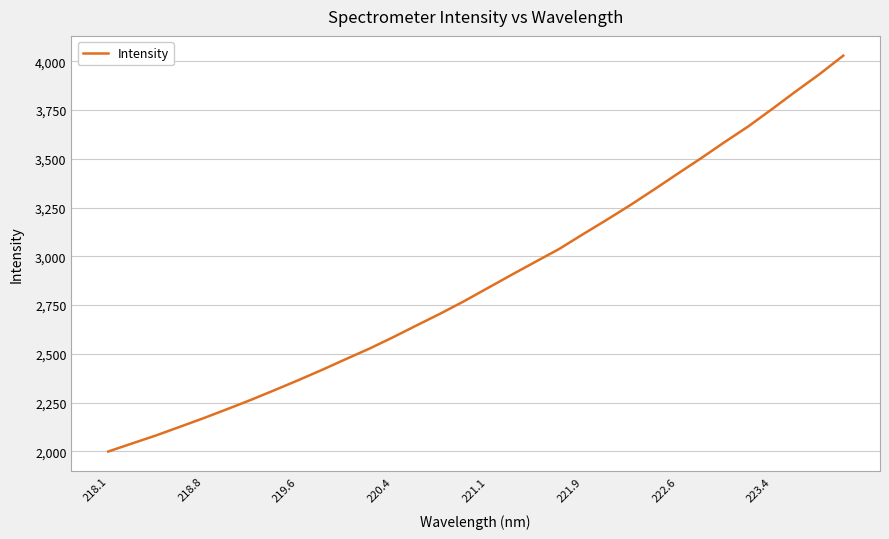

What is the difference between the maximum and minimum values?

2029.4